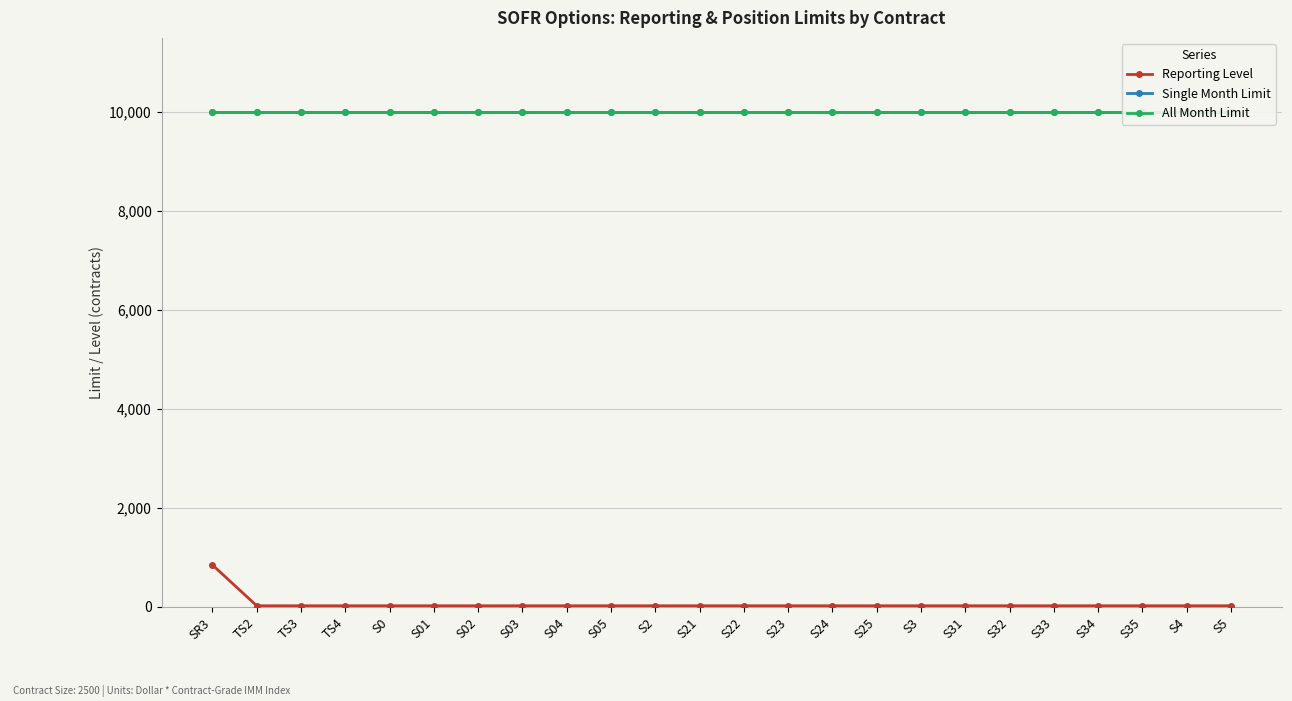

What is the sum of the Single Month Limit values at S01 and S24?

20000